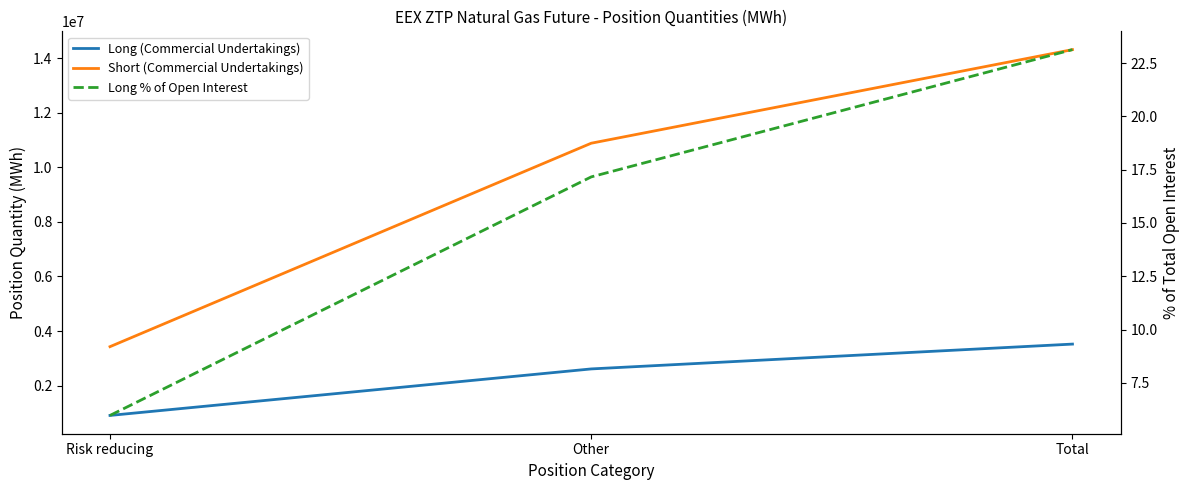

What are all the series names shown in the legend?

Long (Commercial Undertakings), Short (Commercial Undertakings), Long % of Open Interest